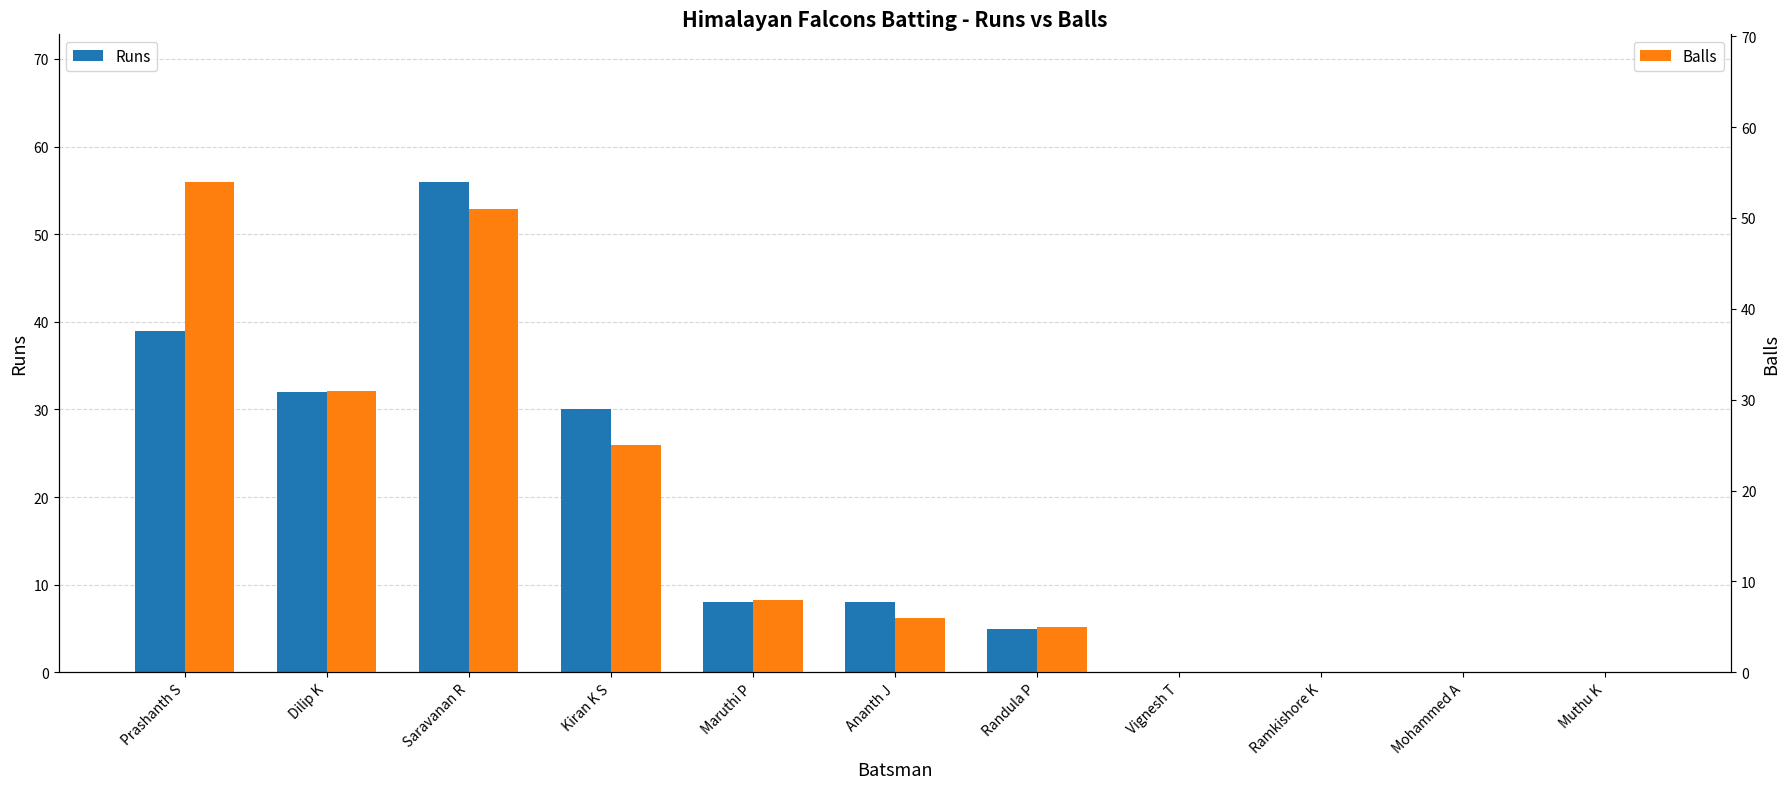

List the labels in order of Runs value, smallest first.

Vignesh T, Ramkishore K, Mohammed A, Muthu K, Randula P, Maruthi P, Ananth J, Kiran K S, Dilip K, Prashanth S, Saravanan R